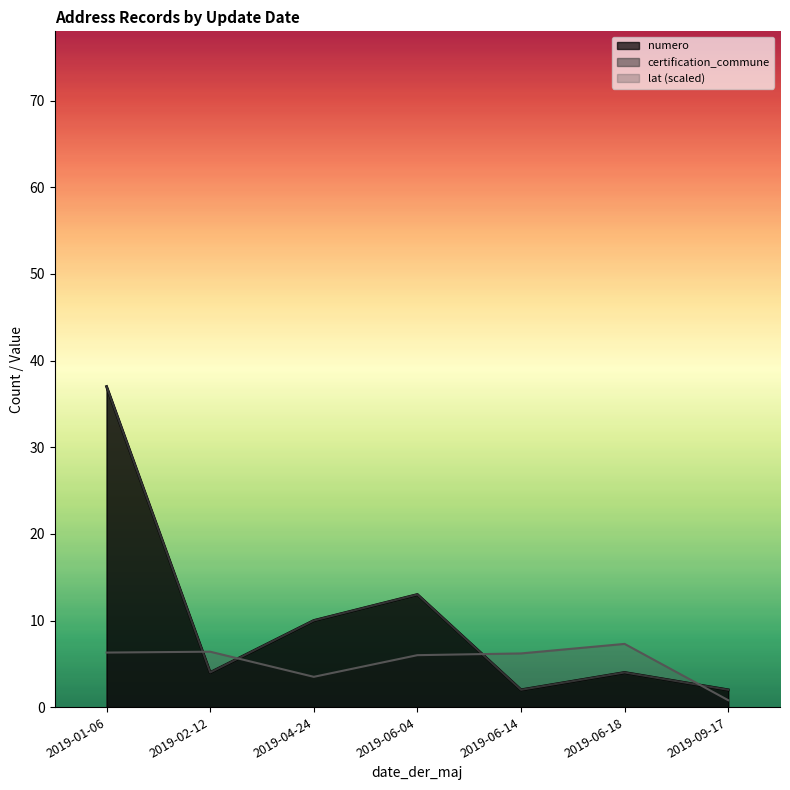

Does the chart display data point markers on the line(s)?

No